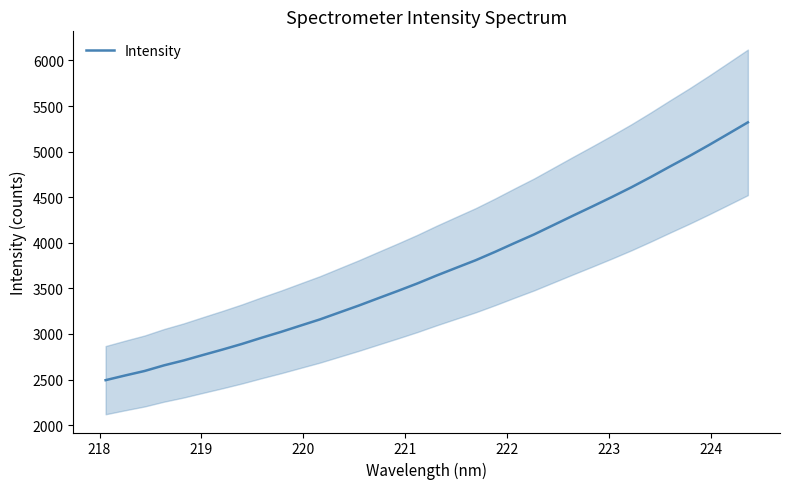

What is the highest value of the Intensity series?

5321.2